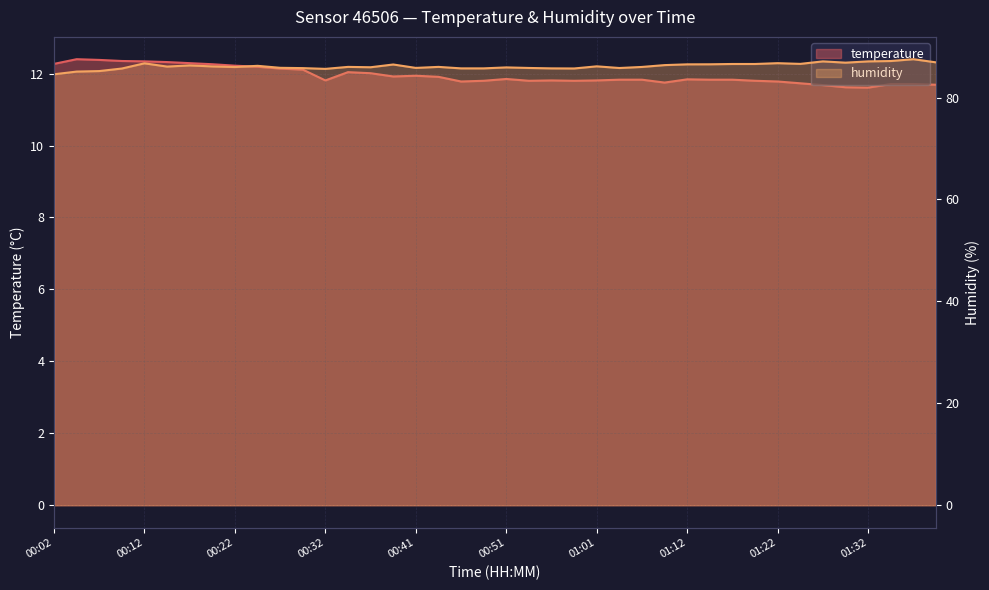

True or false: humidity and temperature cross at least once.

False